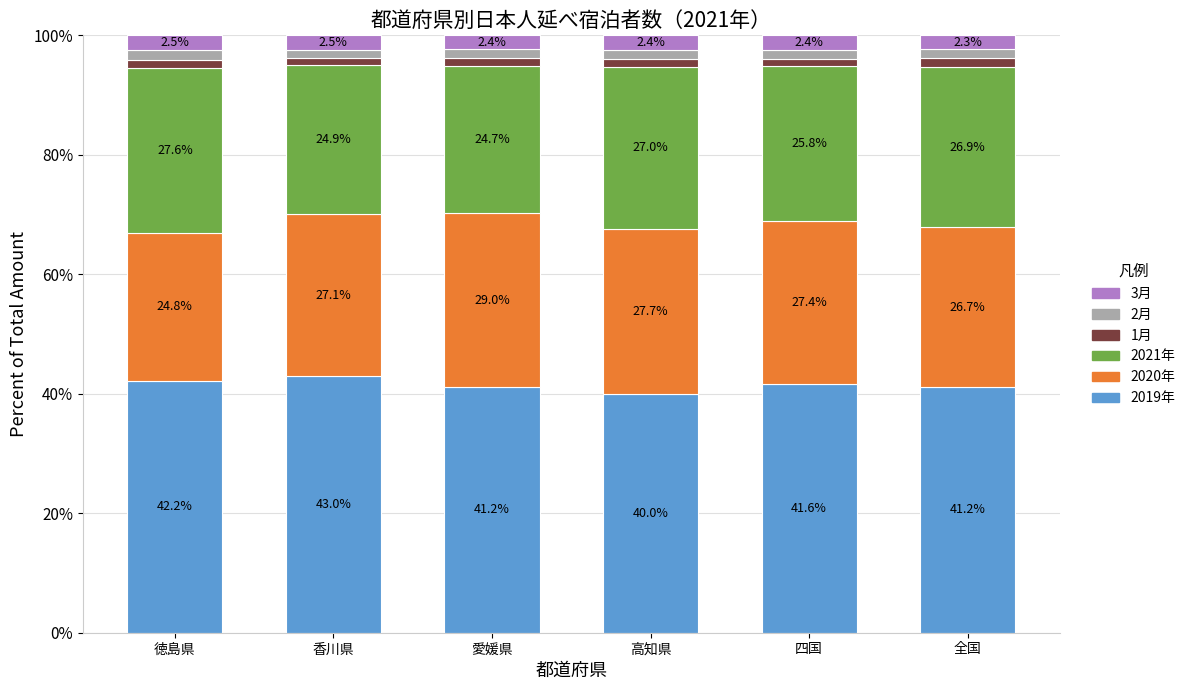

Where does the 2019年 series first go above 41?

徳島県